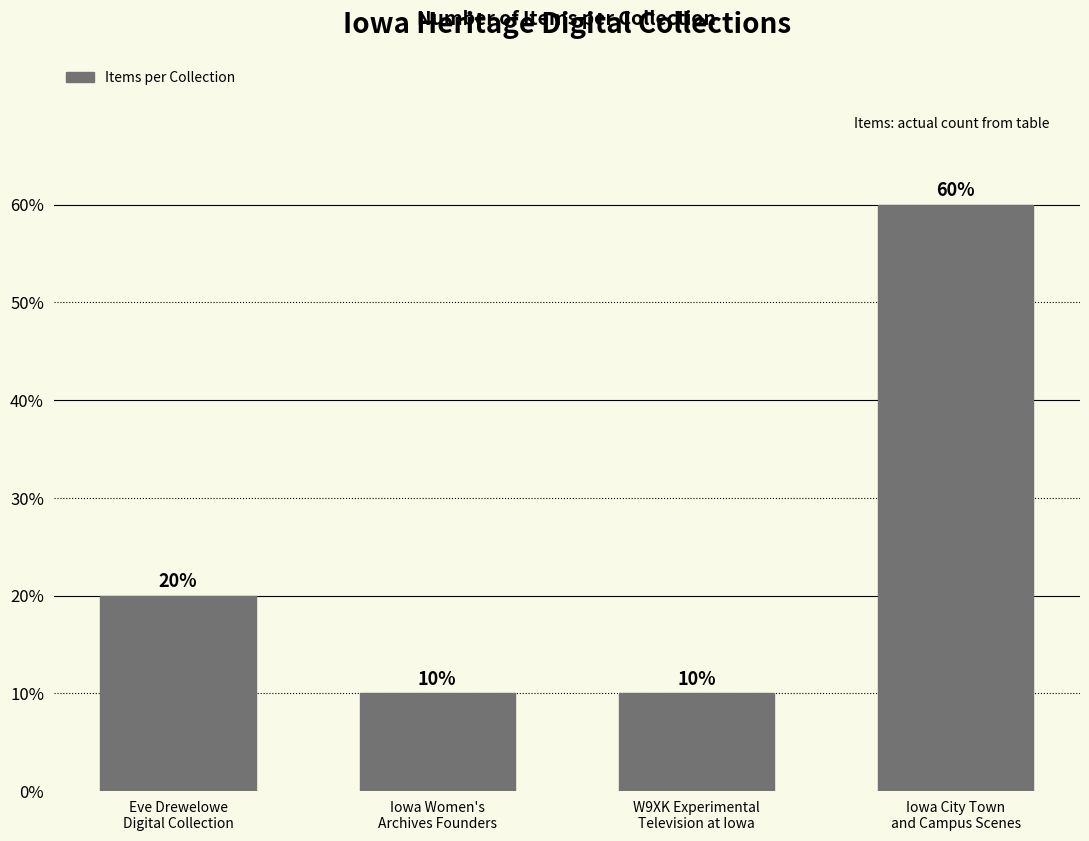

Approximately how many times larger is the value at Iowa City Town
and Campus Scenes compared to W9XK Experimental
Television at Iowa?

6.0